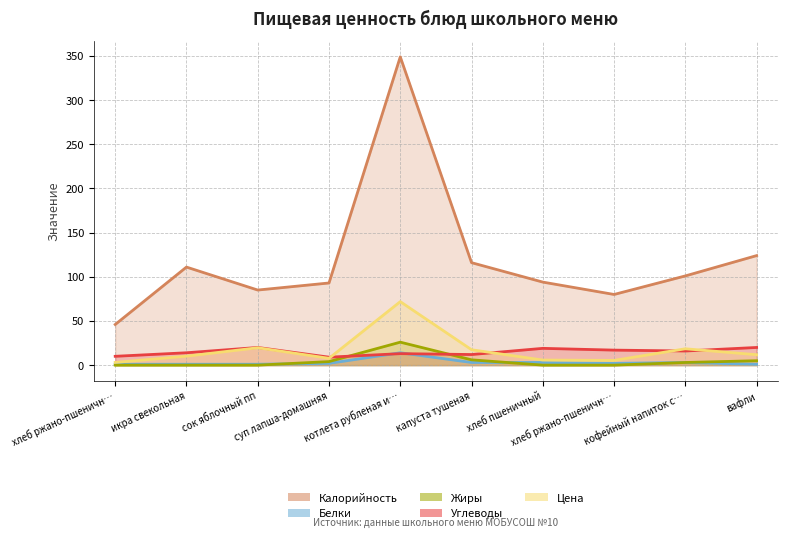

True or false: Жиры has more than 2 interior local peaks.

False